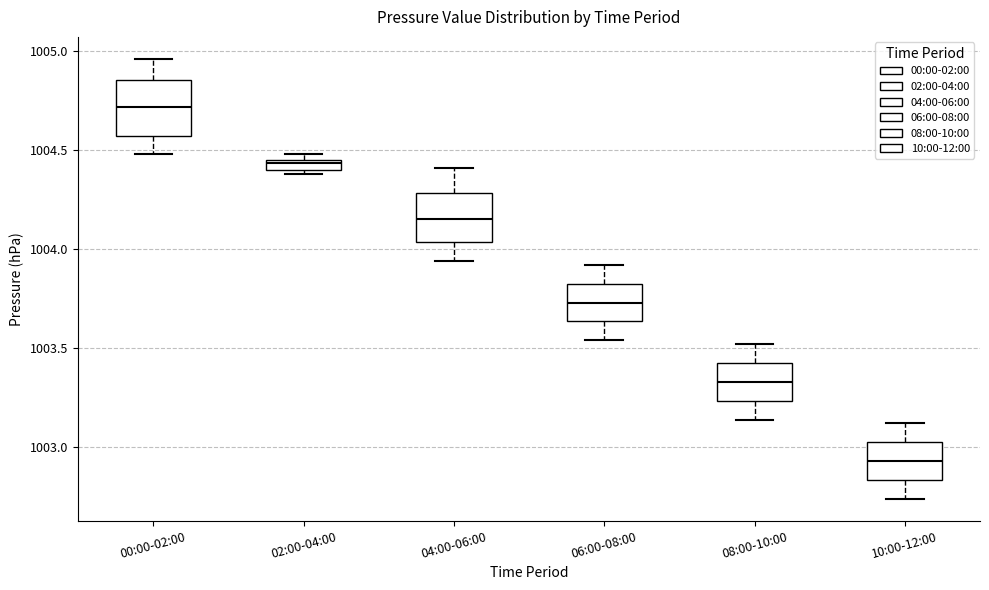

Which box has the highest median line?

00:00-02:00